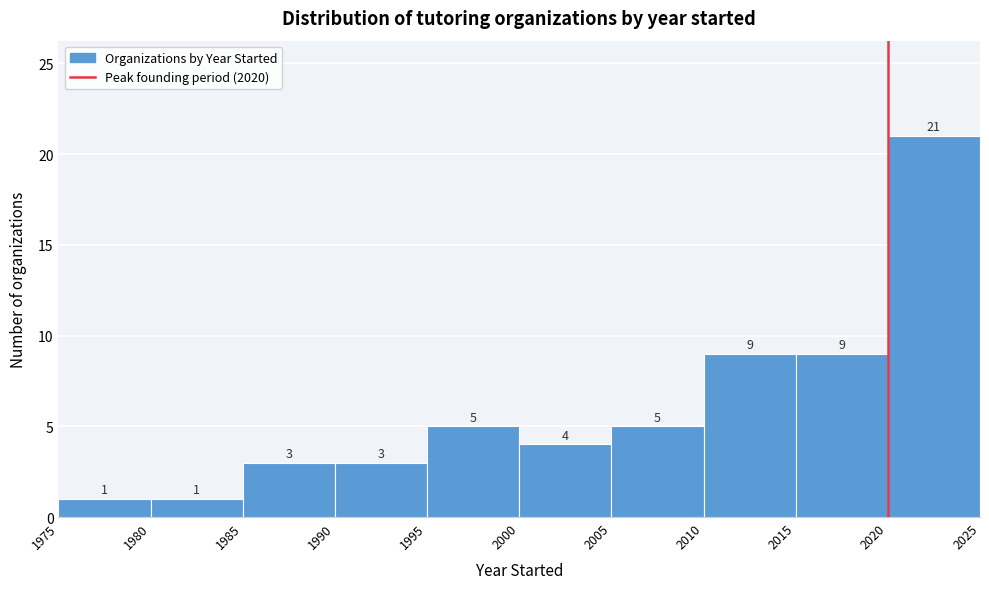

What is the height of the bar covering 1985 to 1990 on the x-axis?

3